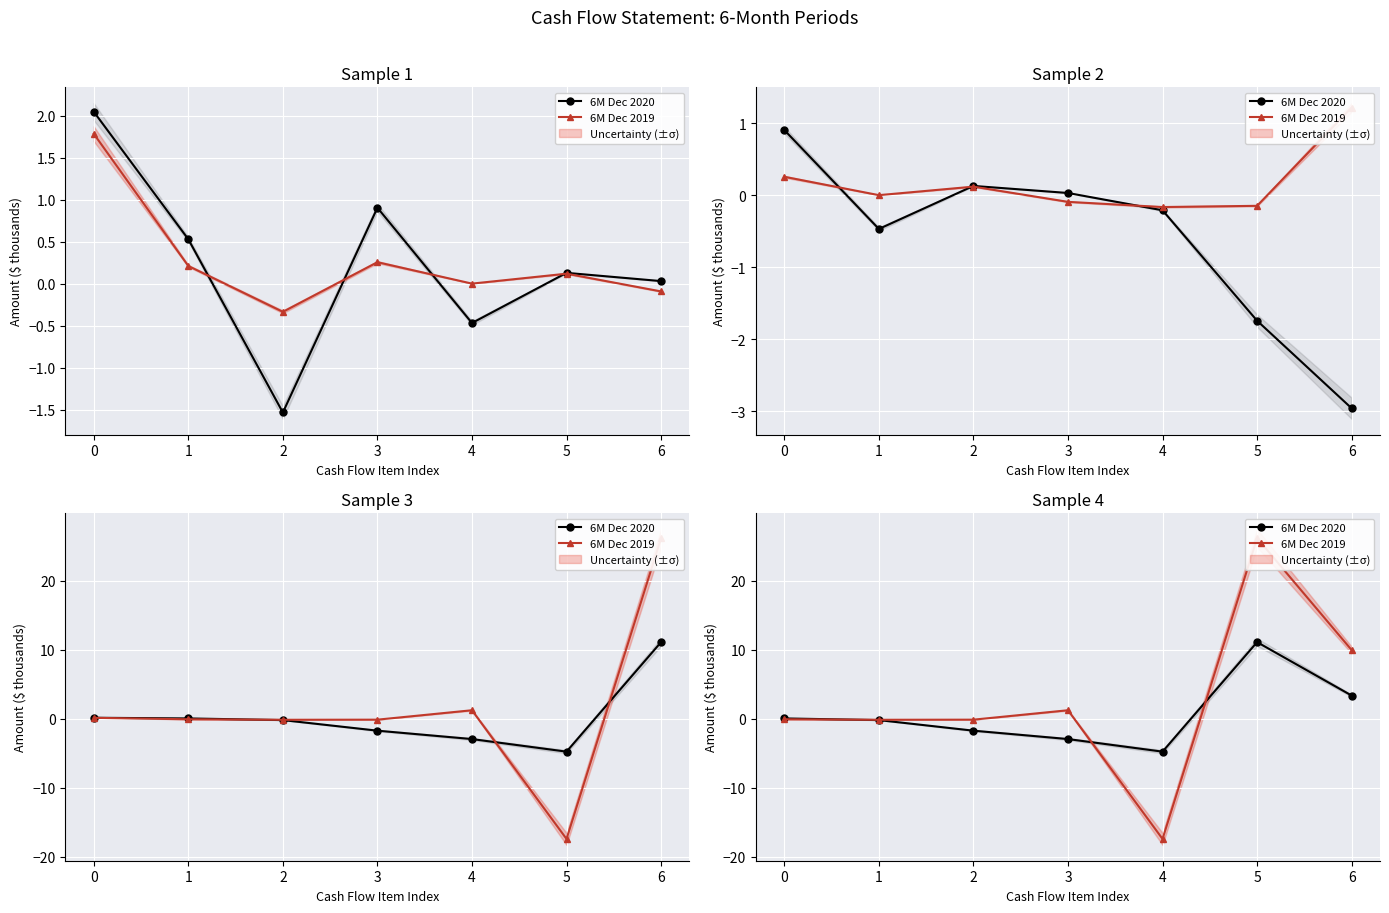

True or false: 6M Dec 2019 has a value of -0.1 at 2.

True